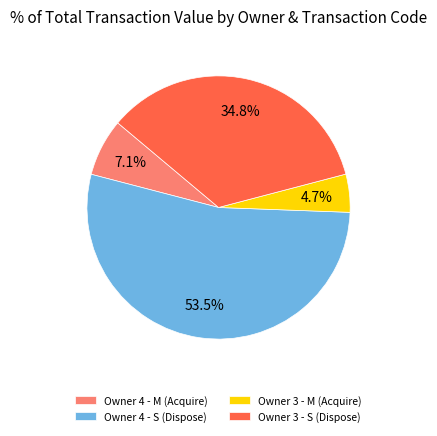

Which category has the smallest portion of the pie?

Owner 3 - M (Acquire)